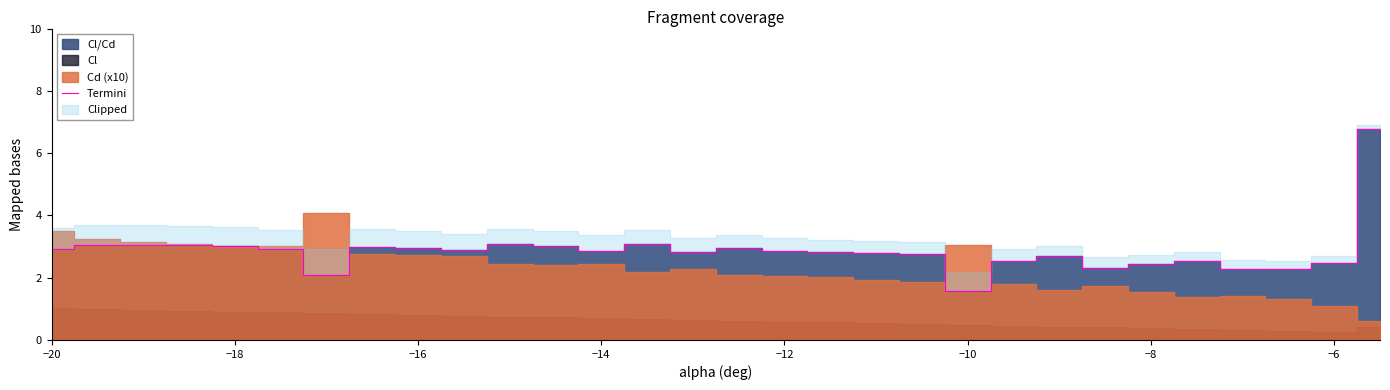

The Termini series shows 3.0 at −18. True or false?

True